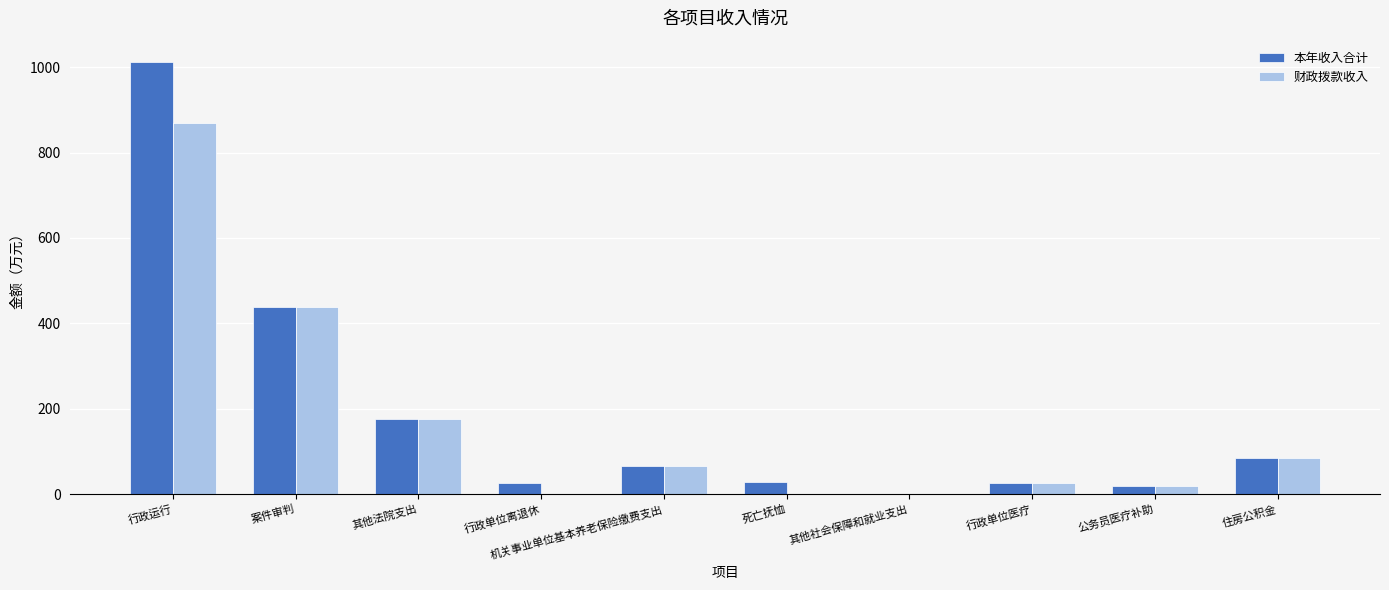

What is the sum of all 财政拨款收入 values?

1682.5